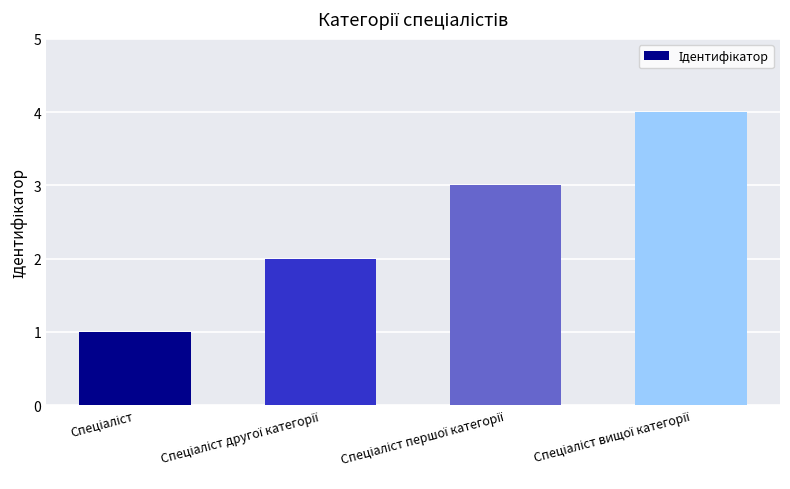

How many bars are there in total?

4